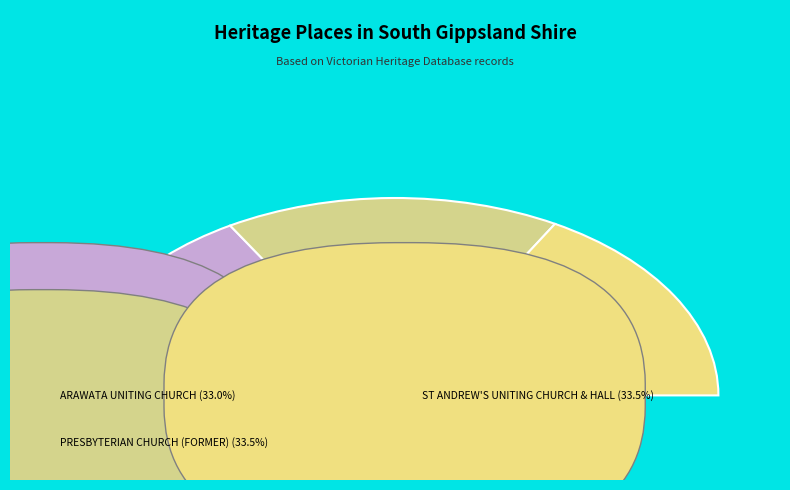

Approximately how many times larger is the value at PRESBYTERIAN CHURCH (FORMER) compared to ST ANDREW'S UNITING CHURCH & HALL?

1.0